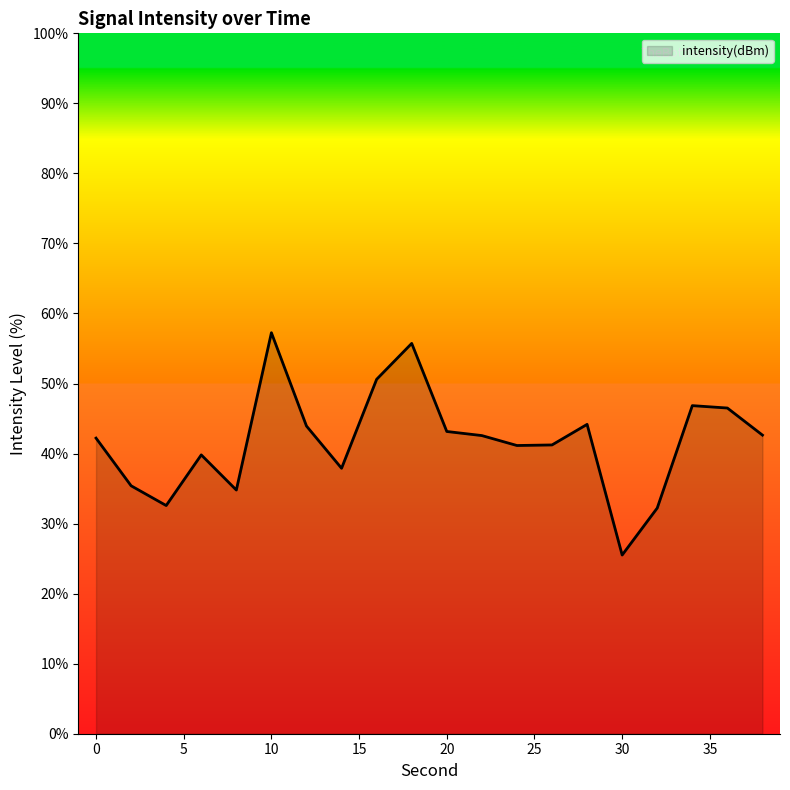

What is the difference between the maximum and minimum values?

31.7